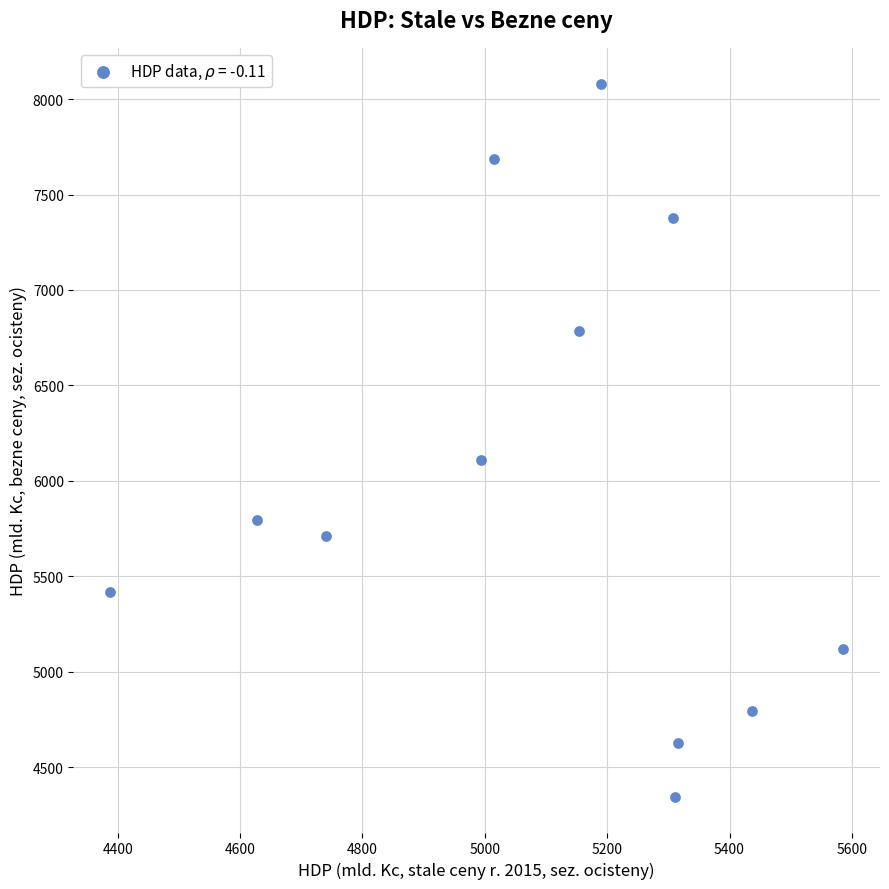

What is the average Y value?

5986.7